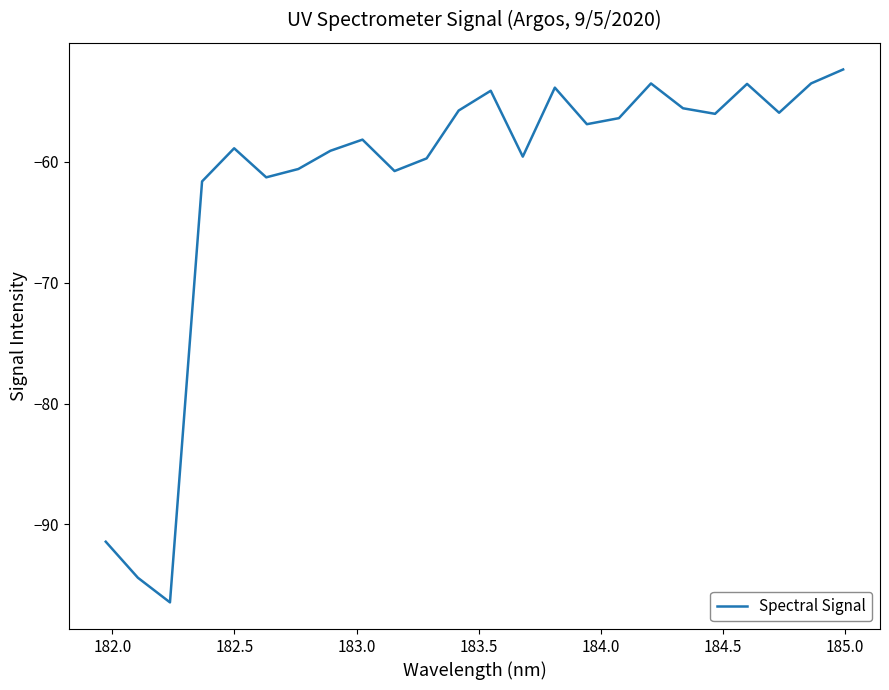

What is the smallest value displayed?

-96.4